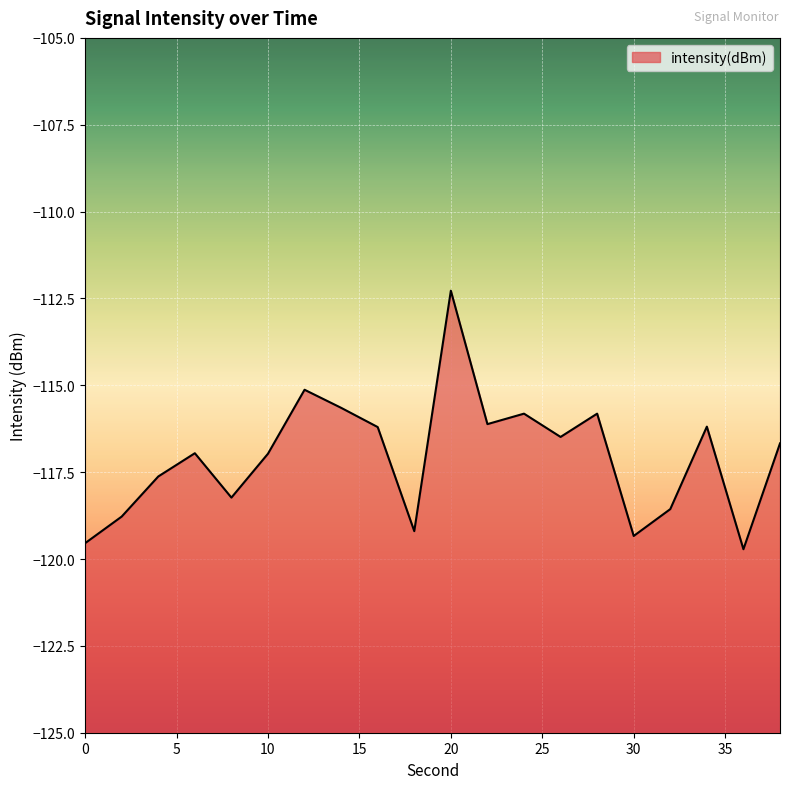

True or false: there are more than 2 points higher than both neighbors.

True